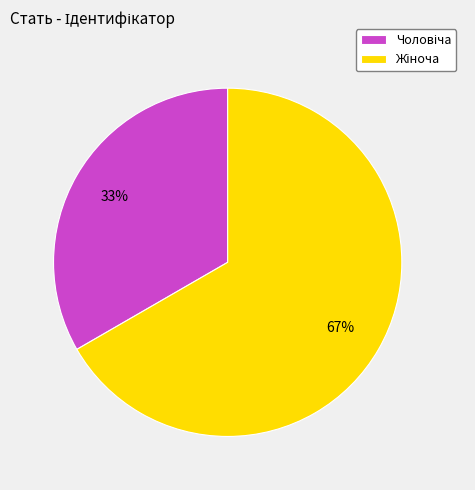

Is there a majority slice in this chart?

Yes